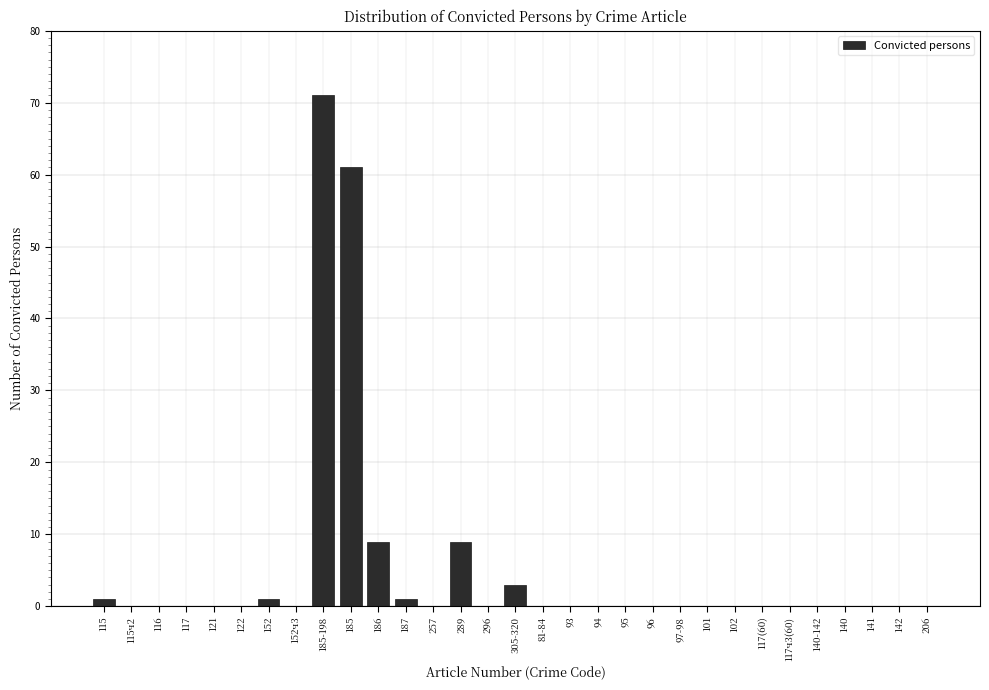

What is the sum of the values at 185 and 117(60)?

61